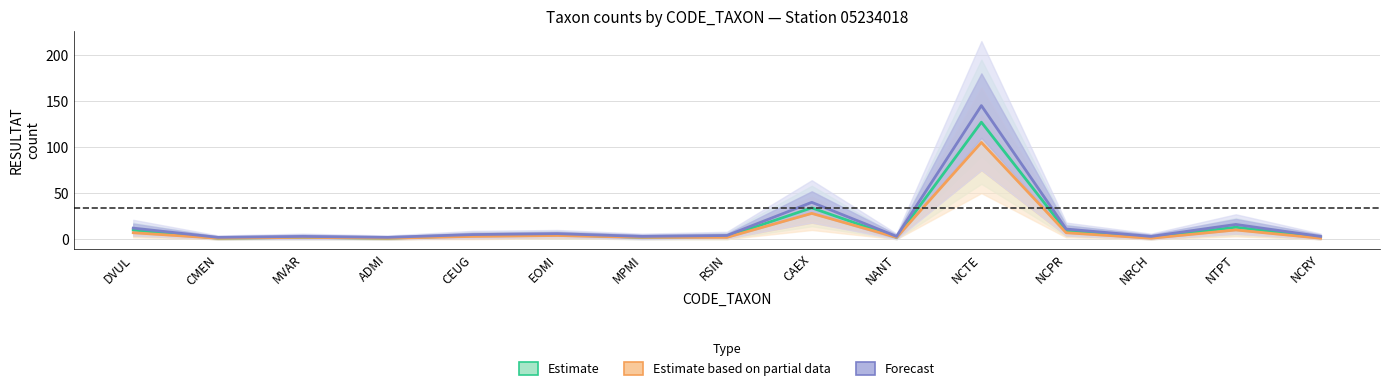

How many series are shown in this chart?

3